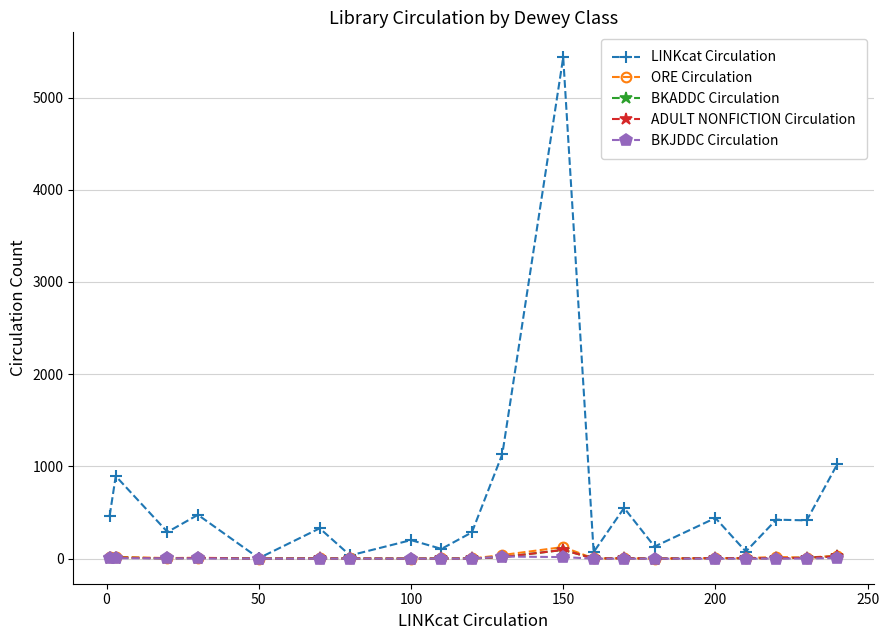

Does the chart have visible grid lines?

Yes